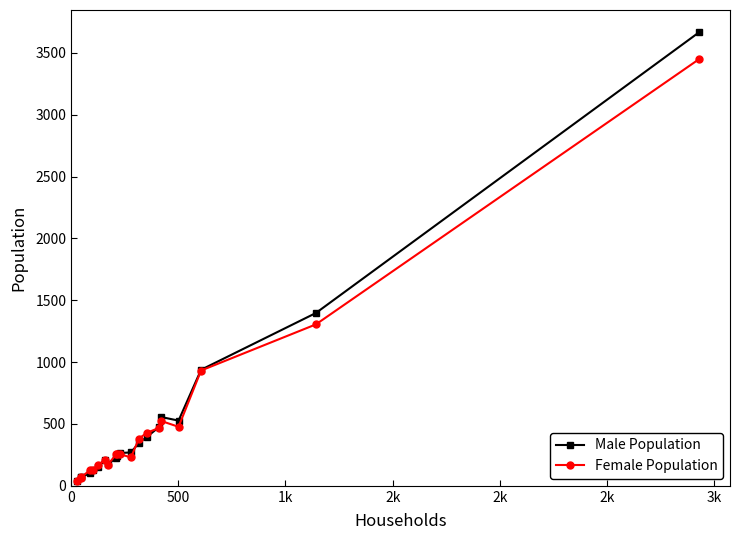

Which series has the widest spread of values?

Male Population